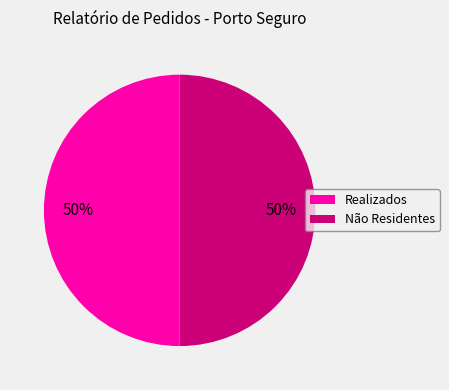

Is it true that Realizados is 50% of the pie?

True